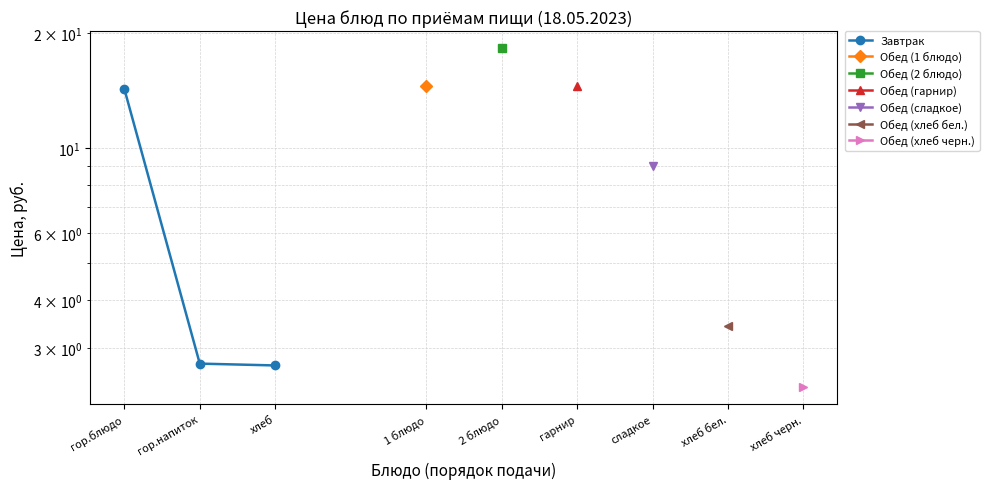

True or false: the data shows 2.7 at гор.напиток.

True